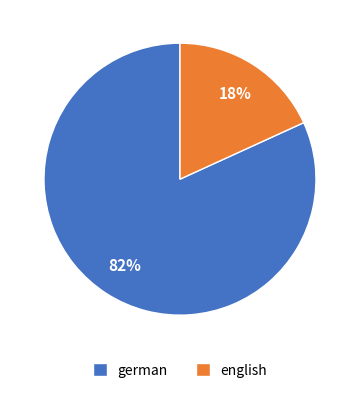

Is the sum of english and german greater than half?

Yes